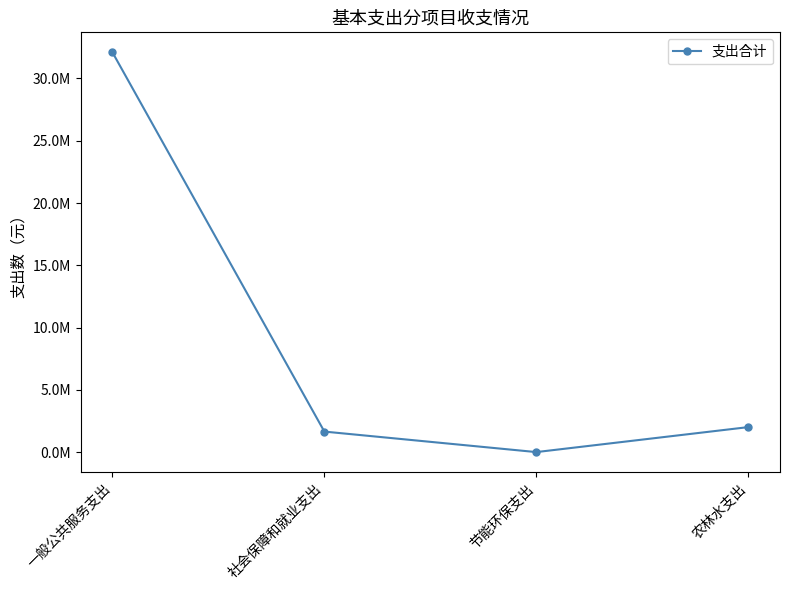

What is the change in value from 一般公共服务支出 to 节能环保支出?

-32091568.8